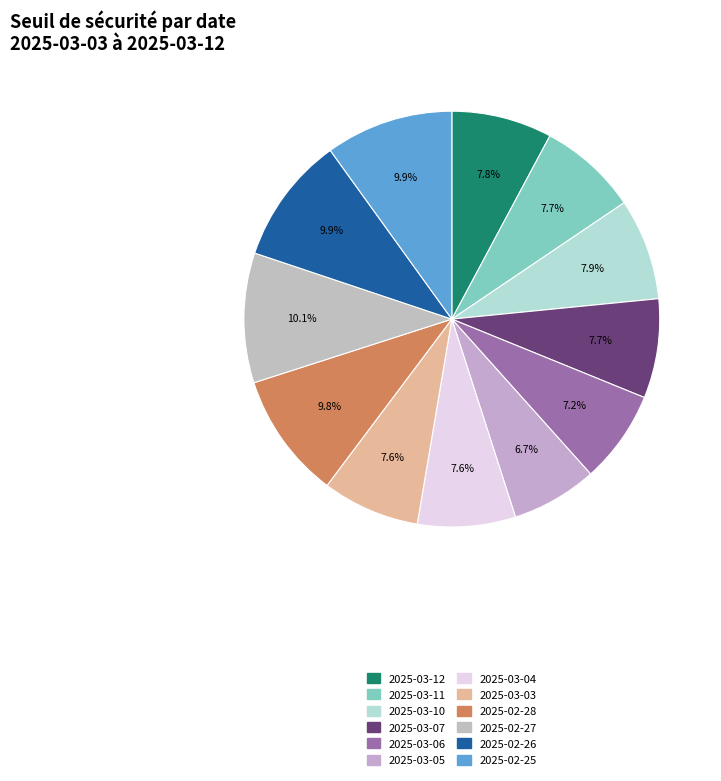

Is it true that 2025-03-11 is 18% of the pie?

False